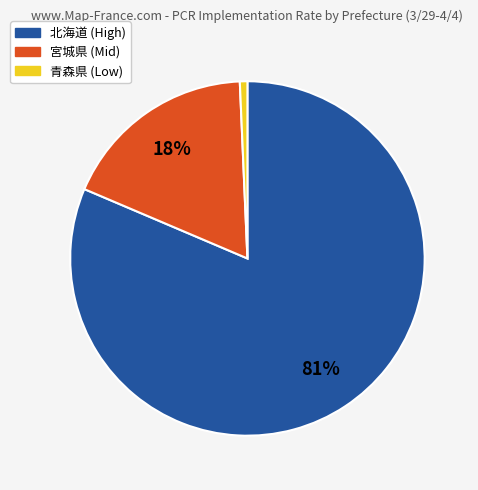

How many segments does this pie chart have?

3